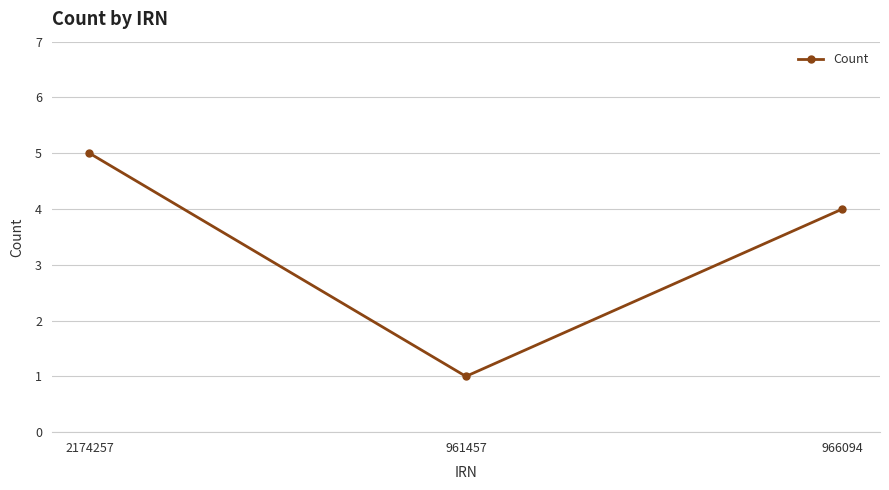

List the labels in order of value, largest first.

2174257, 966094, 961457